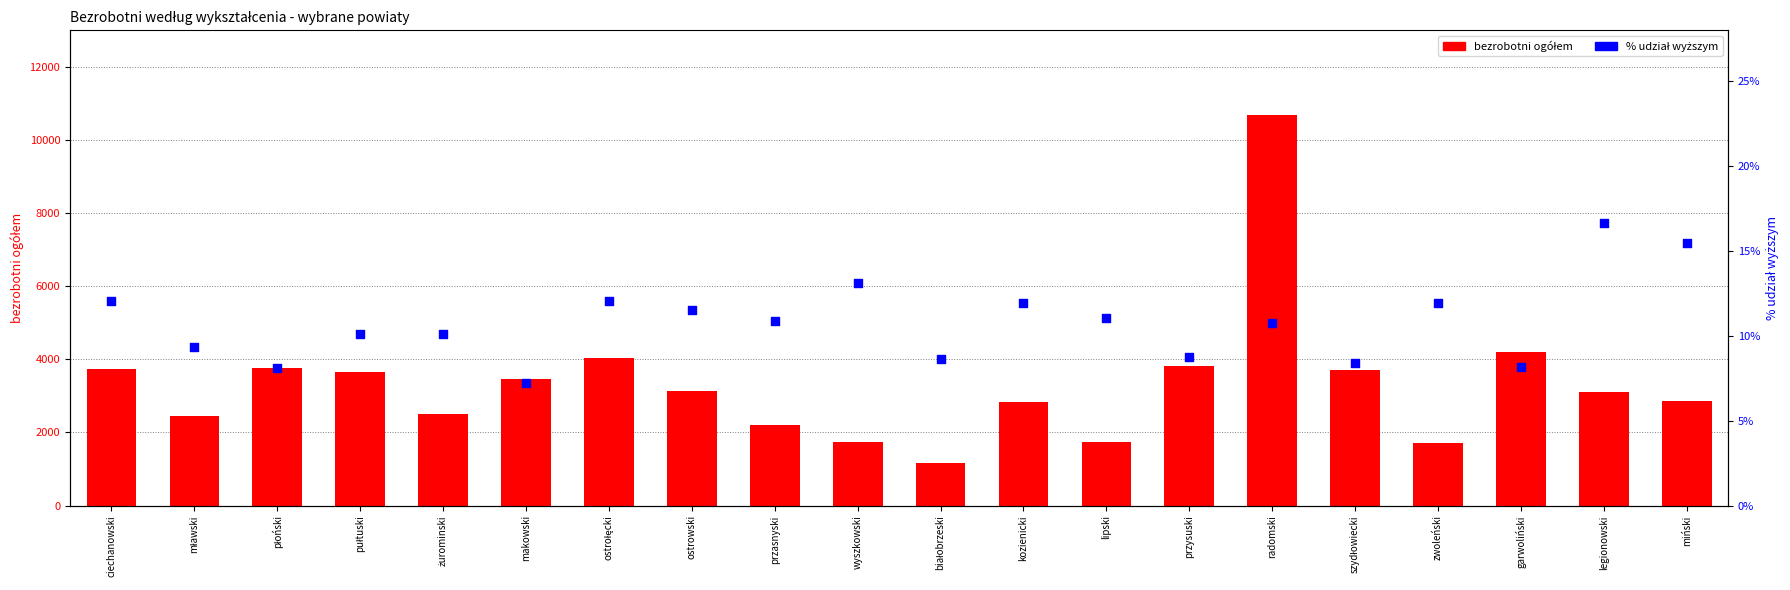

At which category is the sum across all series the highest?

radomski